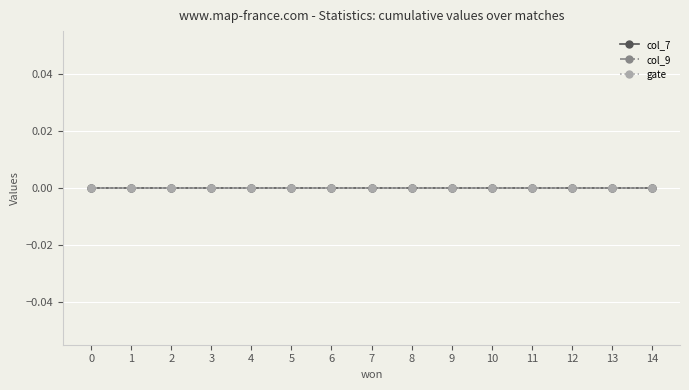

Is it true that col_9 equals 0 at 11?

True